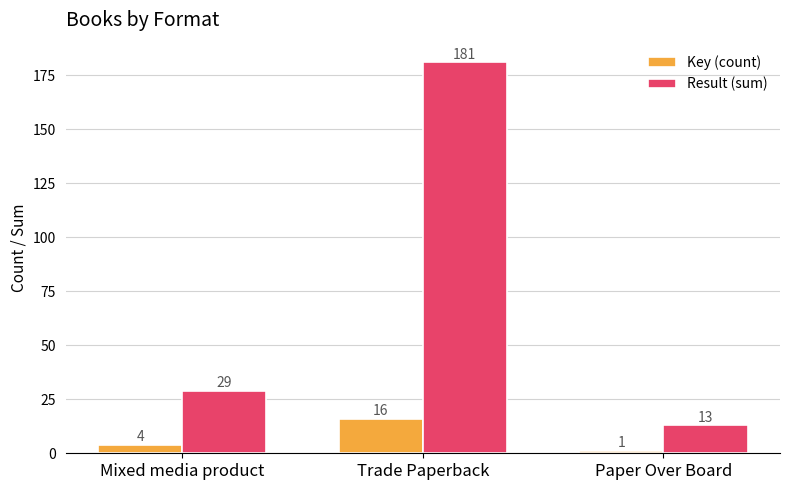

Reading left to right, extract all data points from this chart.

Key (count): 4	16	1
Result (sum): 29	181	13